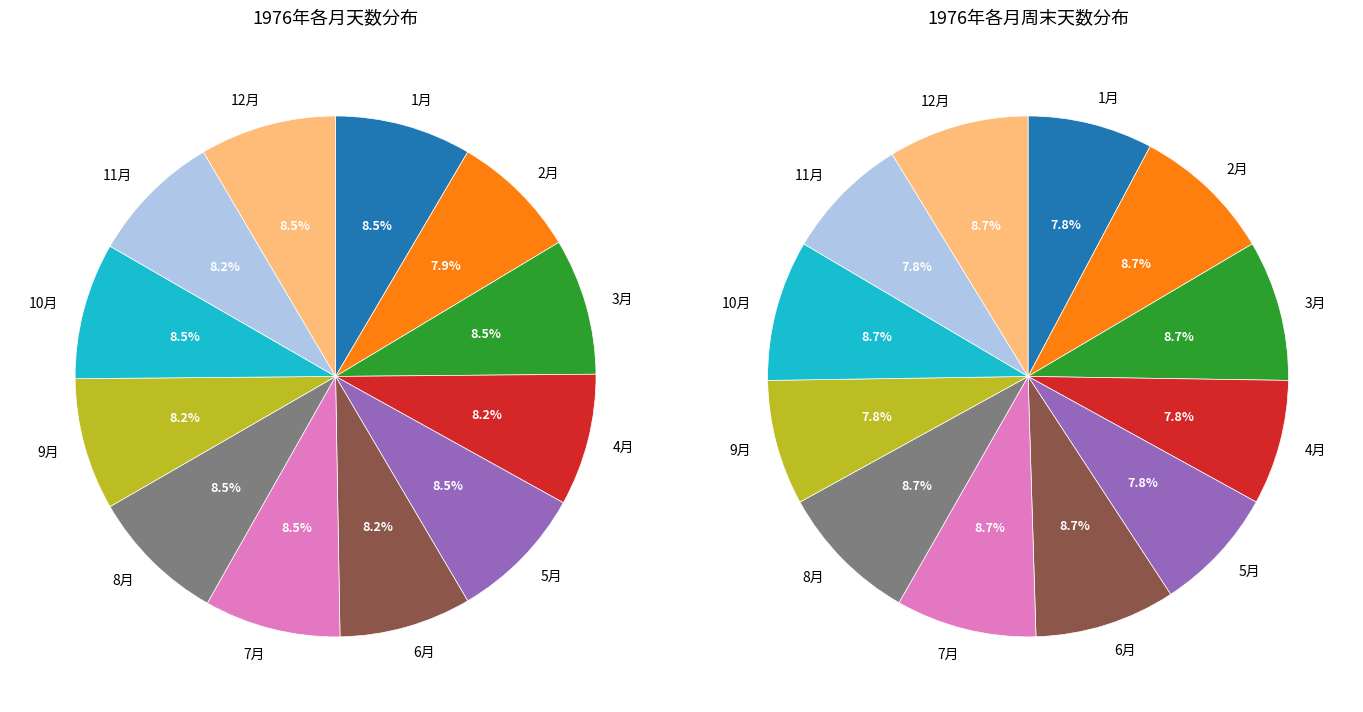

To the nearest percent, what is the difference between the largest and smallest slice percentages?

1%